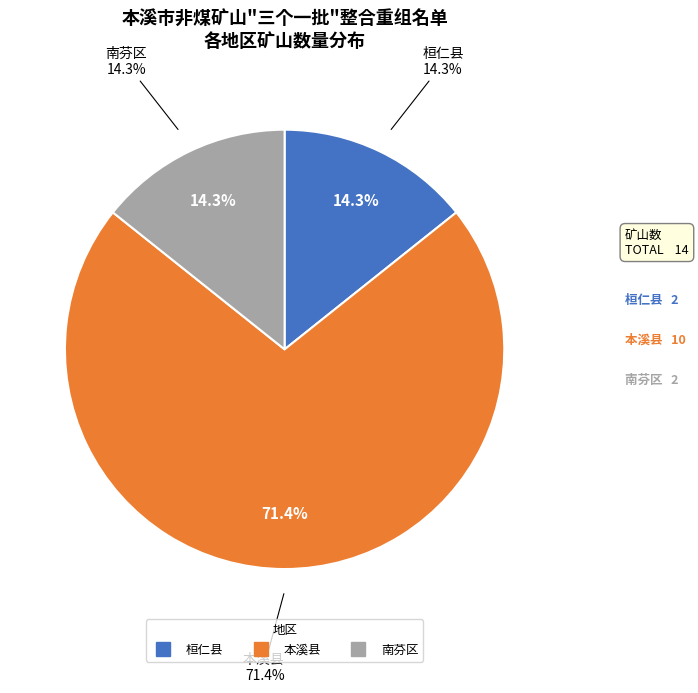

Is it true that 桓仁县 is 14% of the pie?

True